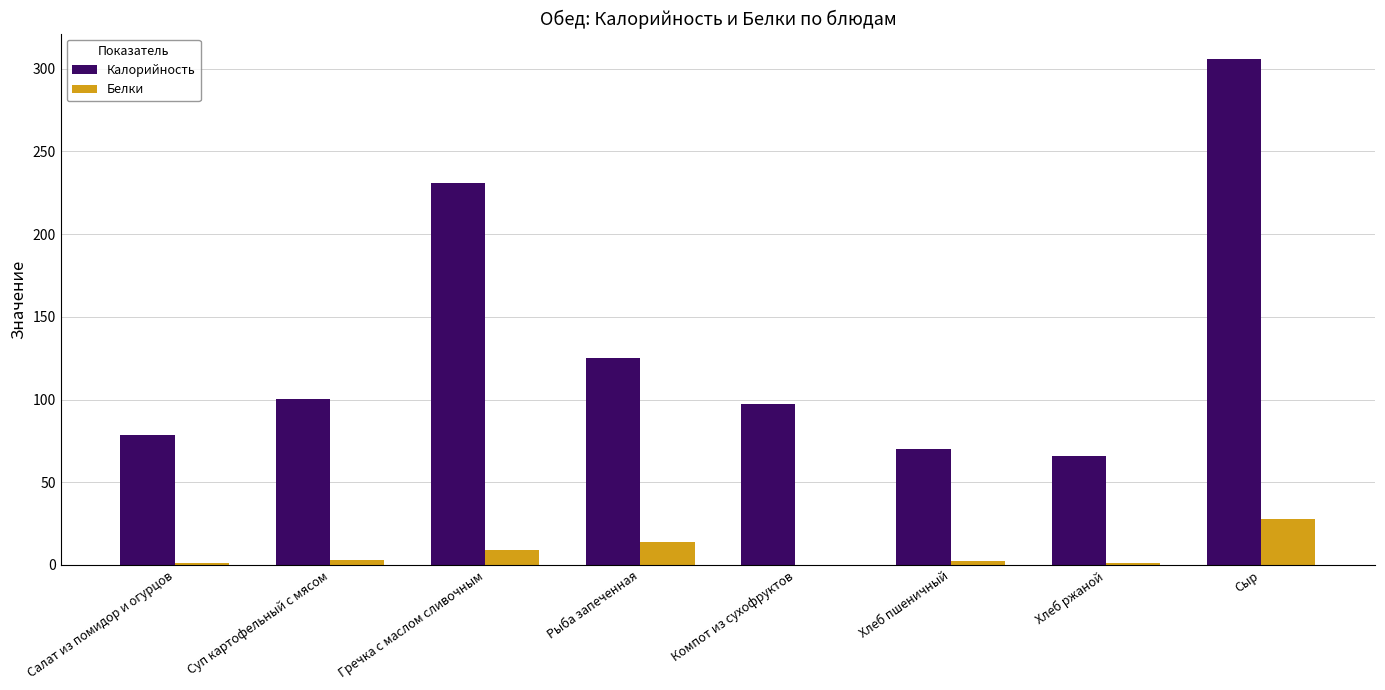

What is the sum of all Белки values?

58.7